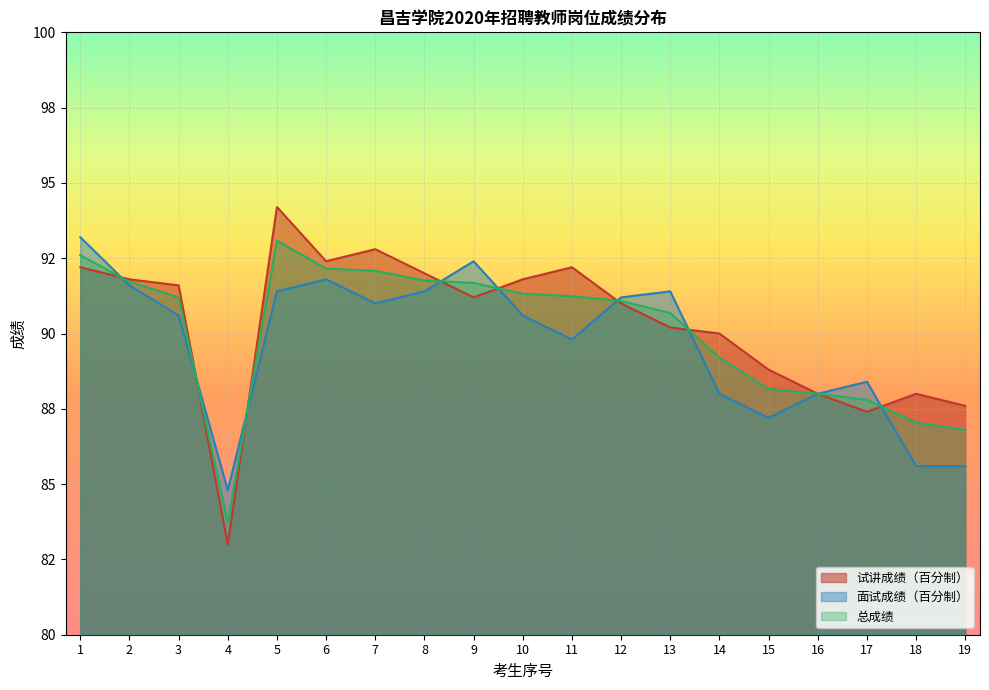

True or false: 试讲成绩（百分制） has more than 2 interior local peaks.

True